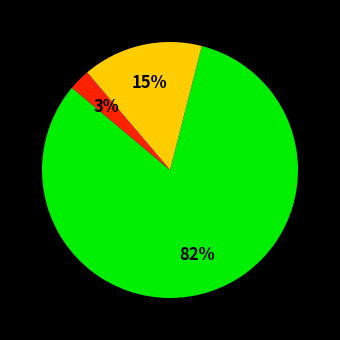

To the nearest percent, what is the difference between the largest and smallest slice percentages?

79%